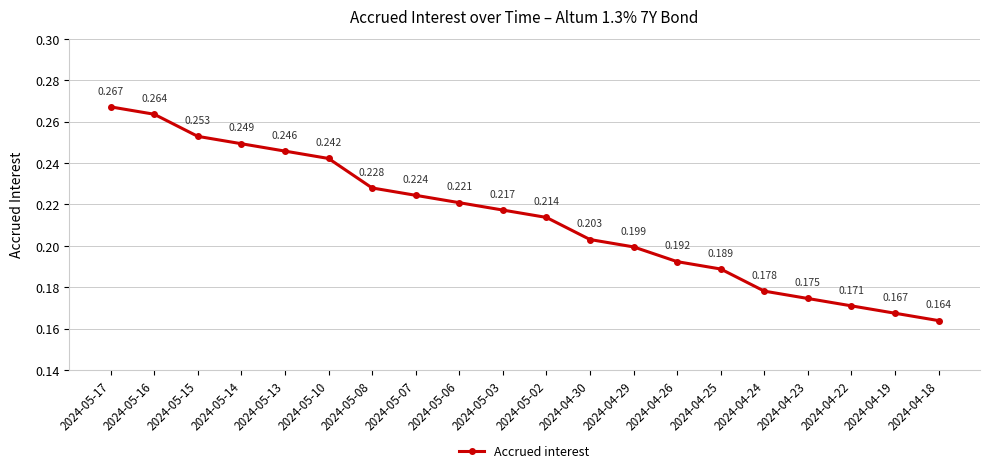

Rank the categories by value from highest to lowest.

2024-05-17, 2024-05-16, 2024-05-15, 2024-05-14, 2024-05-13, 2024-05-10, 2024-05-08, 2024-05-07, 2024-05-06, 2024-05-03, 2024-05-02, 2024-04-30, 2024-04-29, 2024-04-26, 2024-04-25, 2024-04-24, 2024-04-23, 2024-04-22, 2024-04-19, 2024-04-18